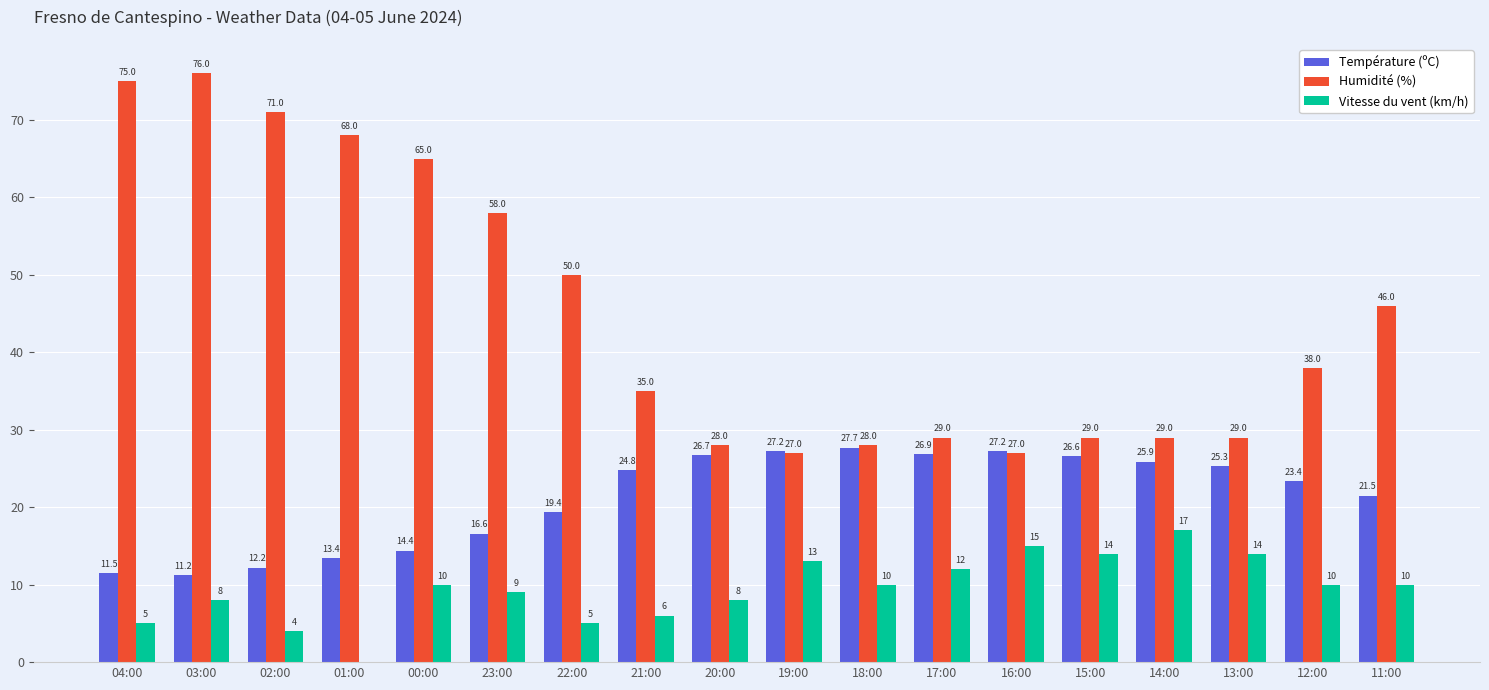

Reading right to left, what are all the values shown in this chart?

Température (ºC): 11:00=21.5	12:00=23.4	13:00=25.3	14:00=25.9	15:00=26.6	16:00=27.2	17:00=26.9	18:00=27.7	19:00=27.2	20:00=26.7	21:00=24.8	22:00=19.4	23:00=16.6	00:00=14.4	01:00=13.4	02:00=12.2	03:00=11.2	04:00=11.5
Humidité (%): 11:00=46.0	12:00=38.0	13:00=29.0	14:00=29.0	15:00=29.0	16:00=27.0	17:00=29.0	18:00=28.0	19:00=27.0	20:00=28.0	21:00=35.0	22:00=50.0	23:00=58.0	00:00=65.0	01:00=68.0	02:00=71.0	03:00=76.0	04:00=75.0
Vitesse du vent (km/h): 11:00=10.0	12:00=10.0	13:00=14.0	14:00=17.0	15:00=14.0	16:00=15.0	17:00=12.0	18:00=10.0	19:00=13.0	20:00=8.0	21:00=6.0	22:00=5.0	23:00=9.0	00:00=10.0	01:00=0.0	02:00=4.0	03:00=8.0	04:00=5.0